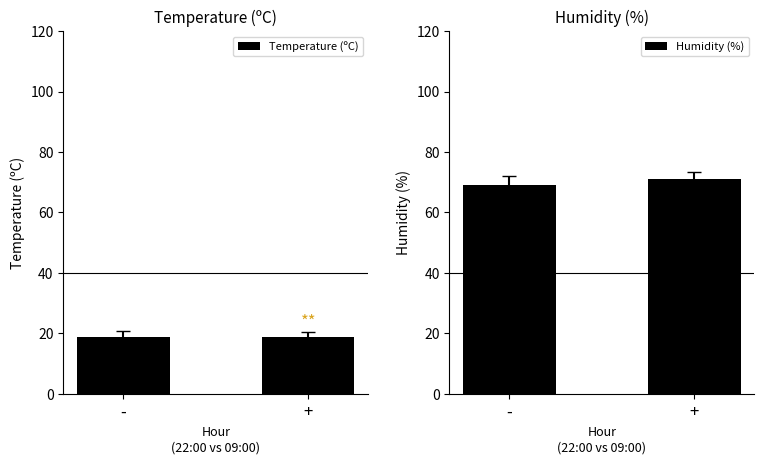

At which category does the chart reach its peak across all series?

+